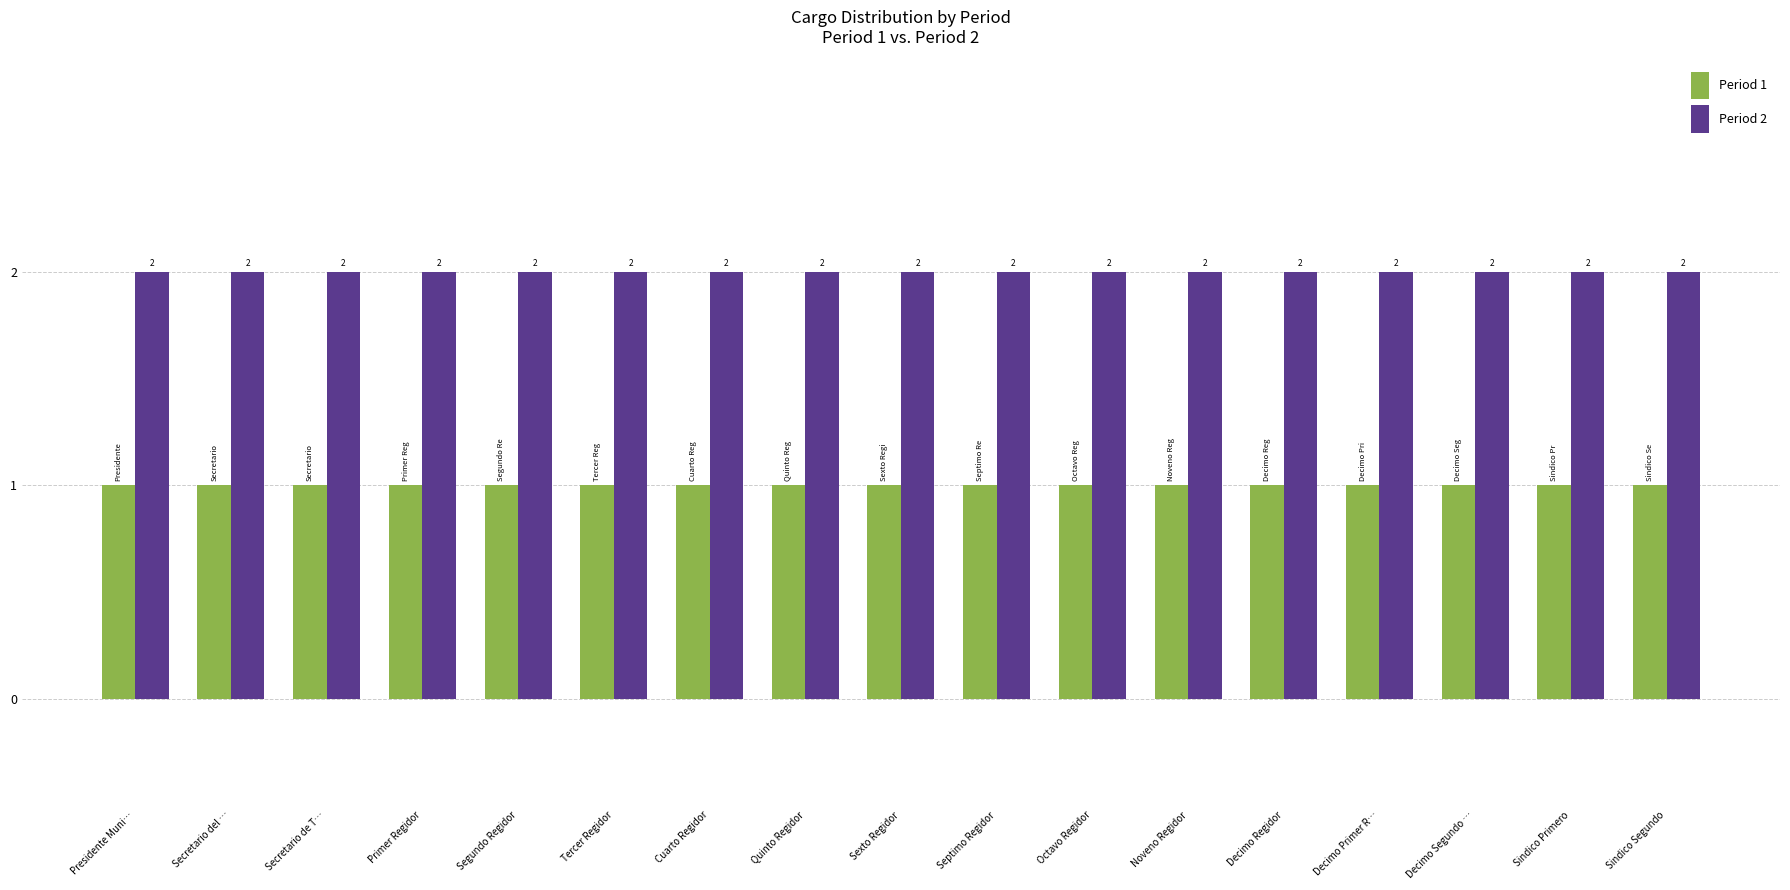

Reading right to left, transcribe all the data shown in this chart.

Period 1: 1	1	1	1	1	1	1	1	1	1	1	1	1	1	1	1	1
Period 2: 2	2	2	2	2	2	2	2	2	2	2	2	2	2	2	2	2